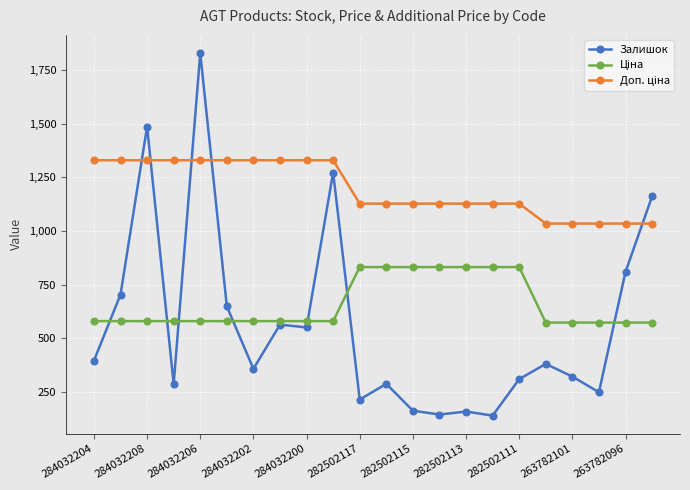

How many lines are shown in the chart?

3